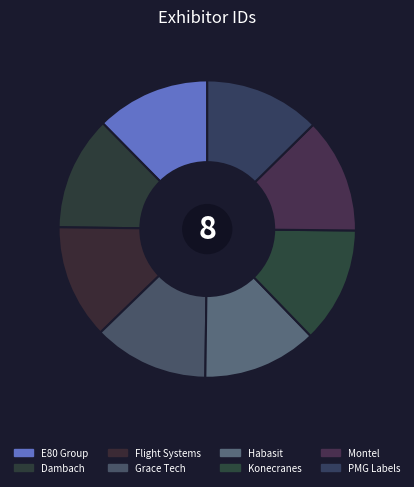

To the nearest percent, what is the average slice percentage?

12%